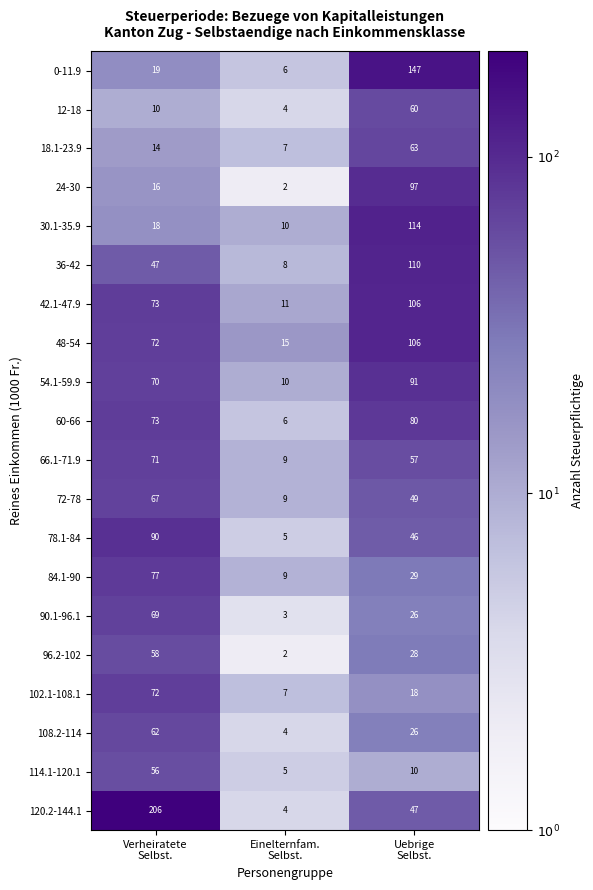

What is the average value of the 90.1-96.1 series?

33